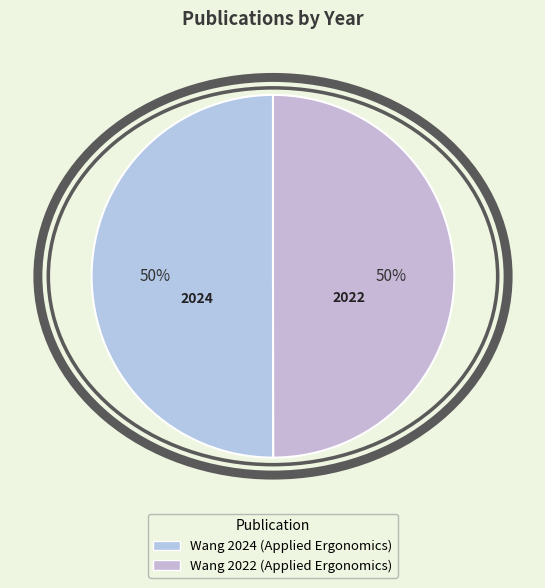

To the nearest percent, what is the combined percentage of Wang 2022 (Applied Ergonomics) and Wang 2024 (Applied Ergonomics)?

100%